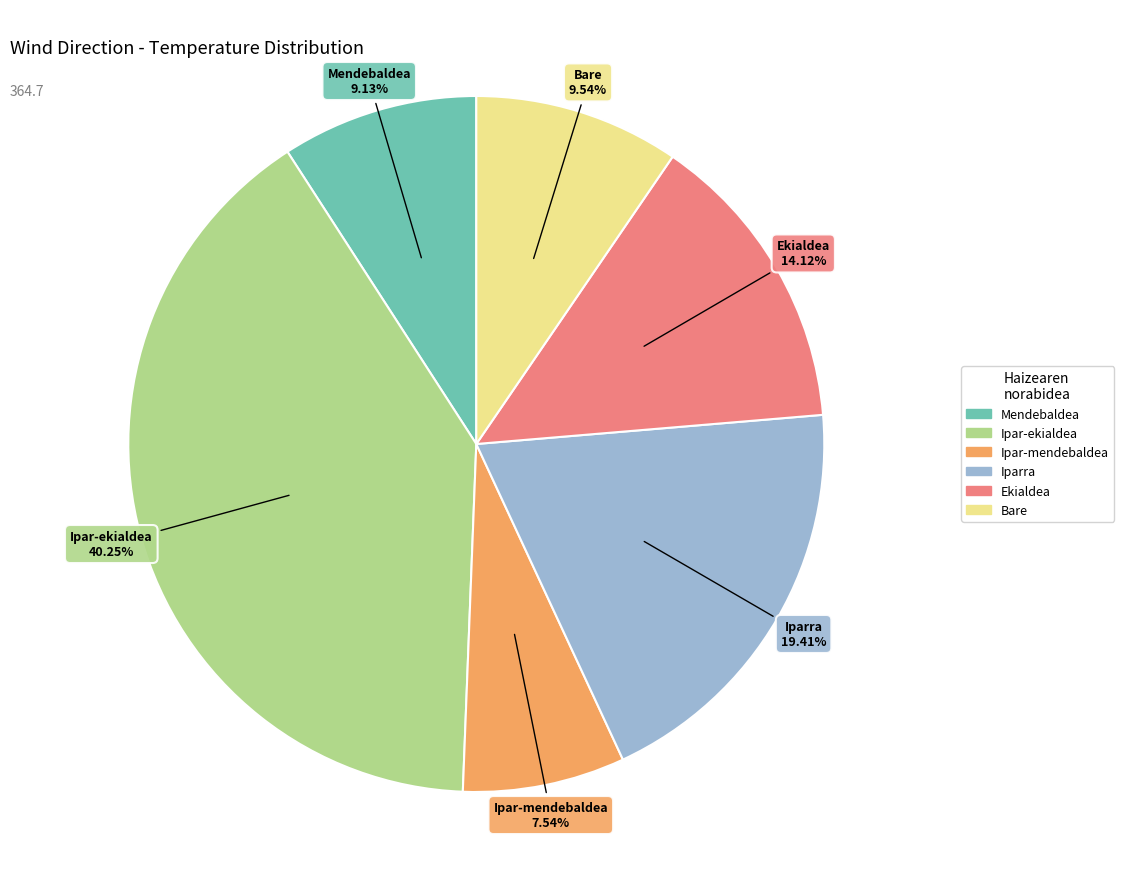

What is the ratio of the value at Ipar-ekialdea to the value at Iparra?

2.1